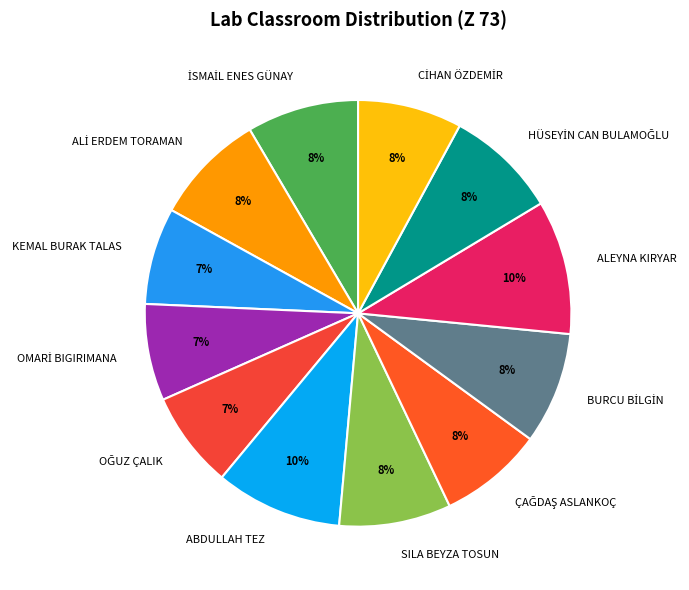

Does ABDULLAH TEZ account for over 50% of the chart?

No